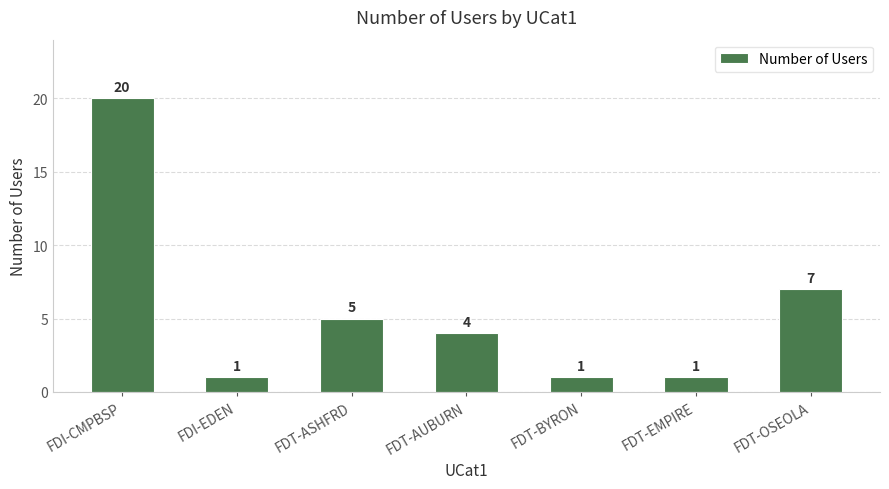

How many series are shown in this chart?

1